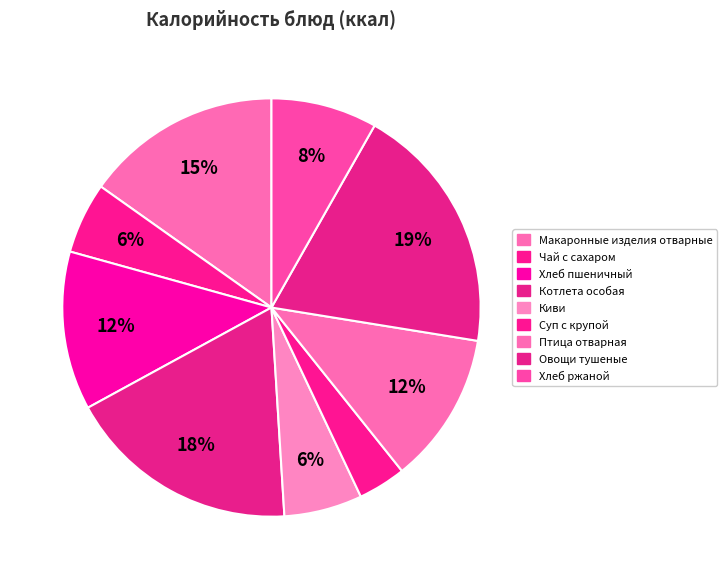

The Птица отварная slice represents 2% of the pie. True or false?

False